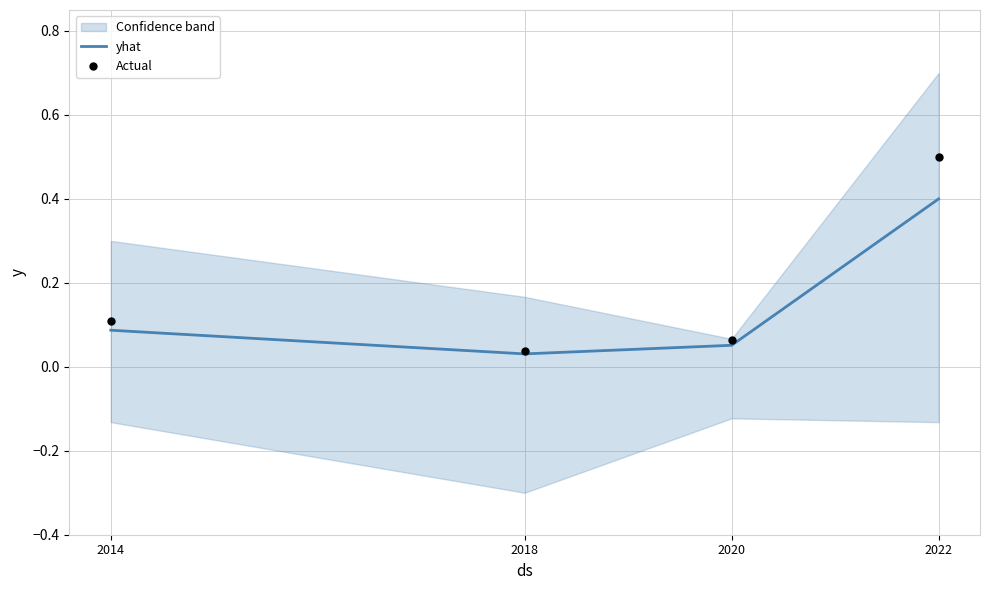

What are all the series names shown in the legend?

yhat, Actual